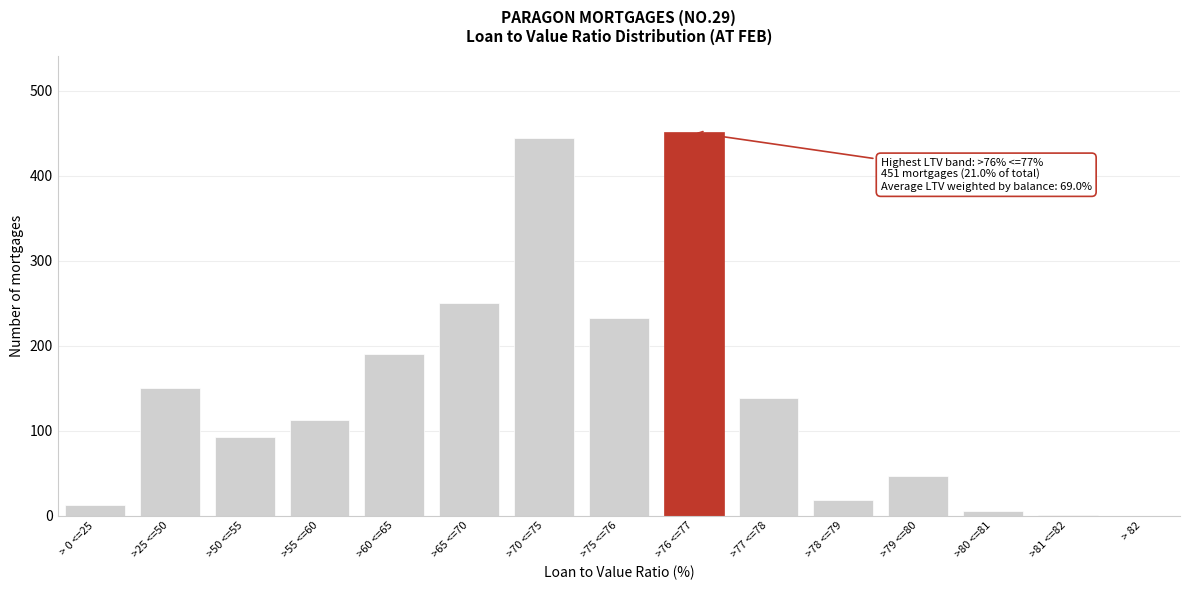

What is the change in value from >70 <=75 to >79 <=80?

-398